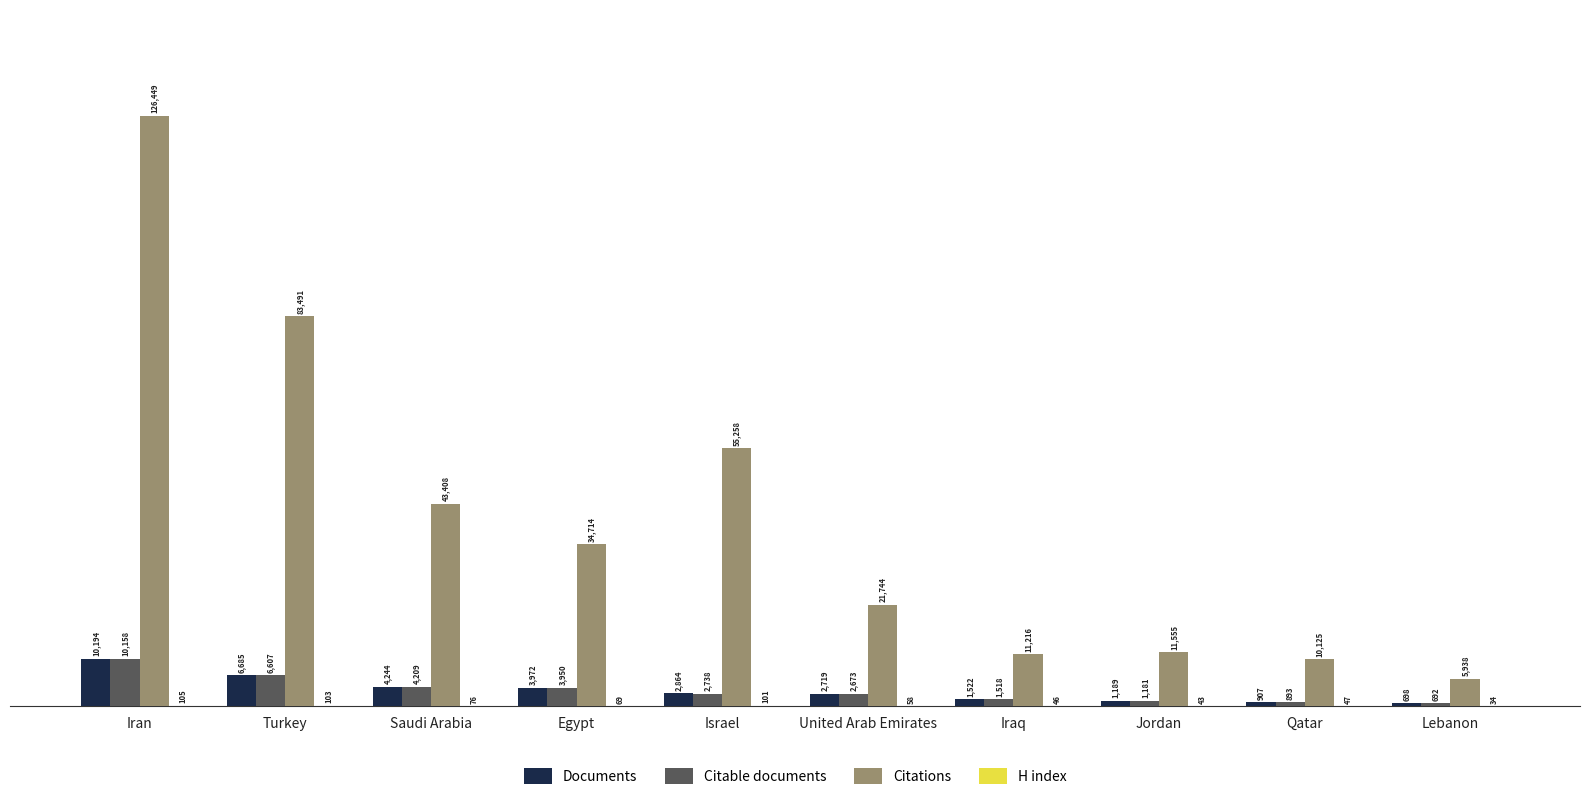

What is the greatest value displayed?

126449